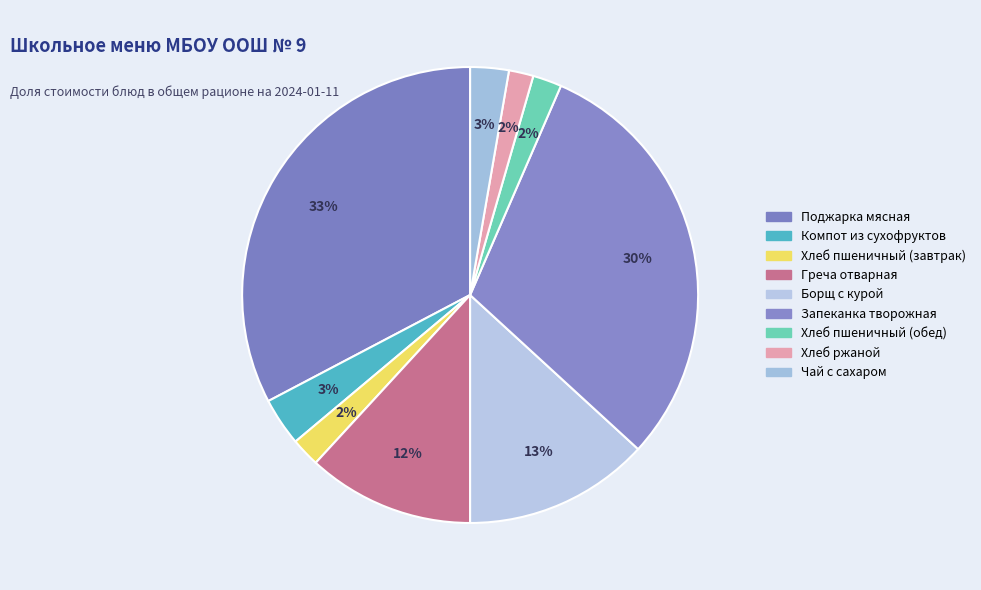

Is Чай с сахаром the majority of the pie?

No